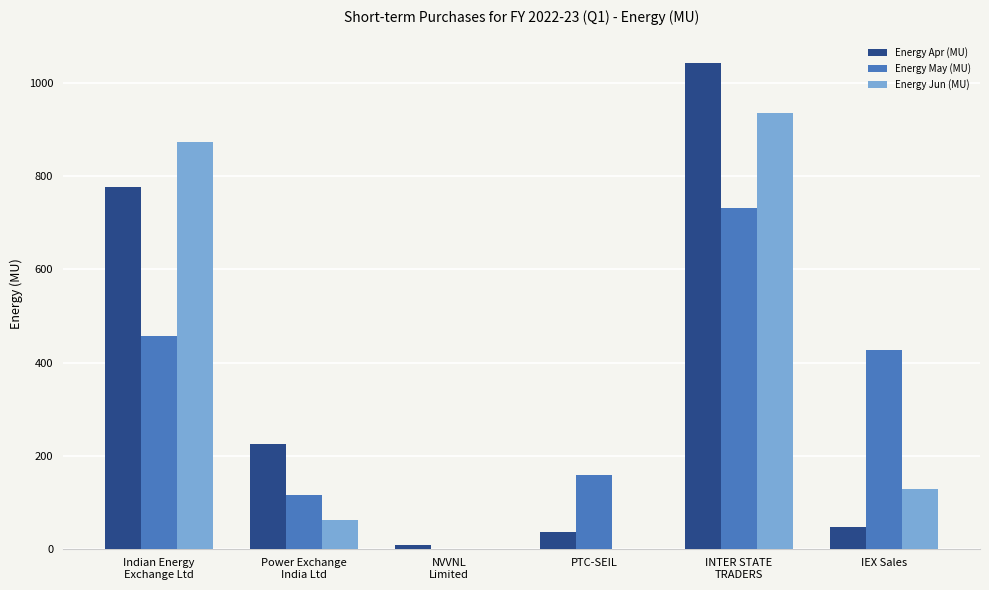

Is the value of Energy Apr (MU) at Power Exchange
India Ltd greater than the value of Energy May (MU) at PTC-SEIL?

Yes